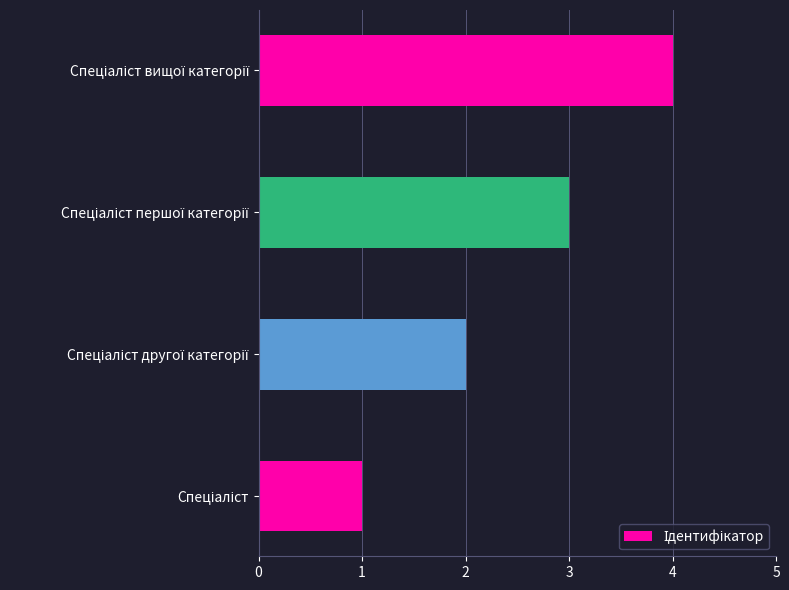

Are the bars grouped side by side (vs. stacked)?

No